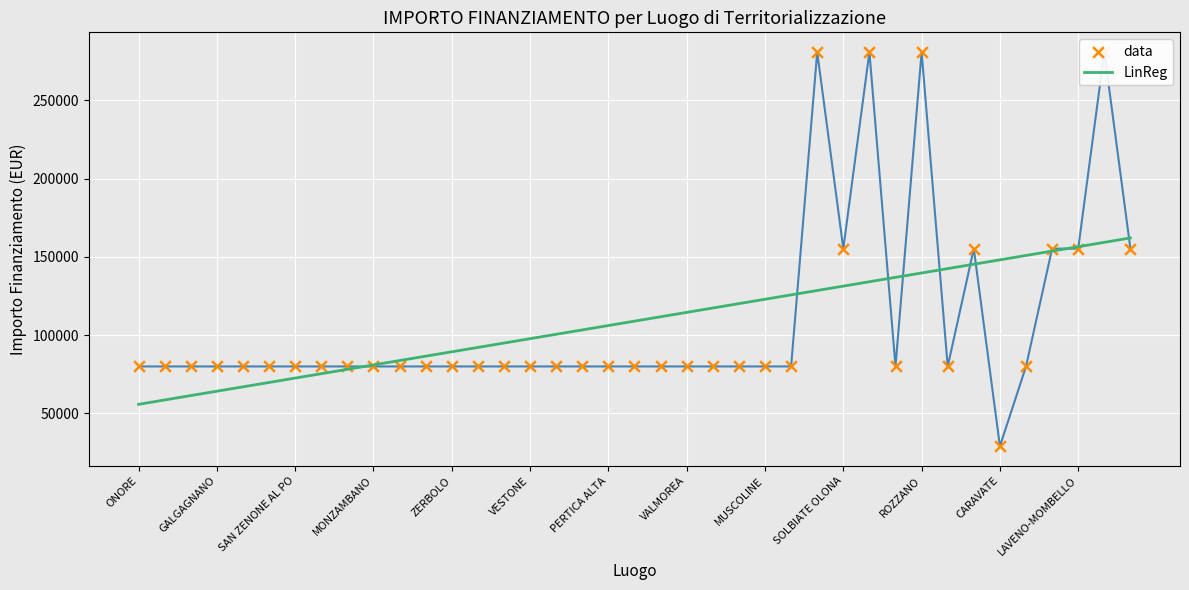

True or false: LinReg has a value of 131280.6 at SOLBIATE OLONA.

True